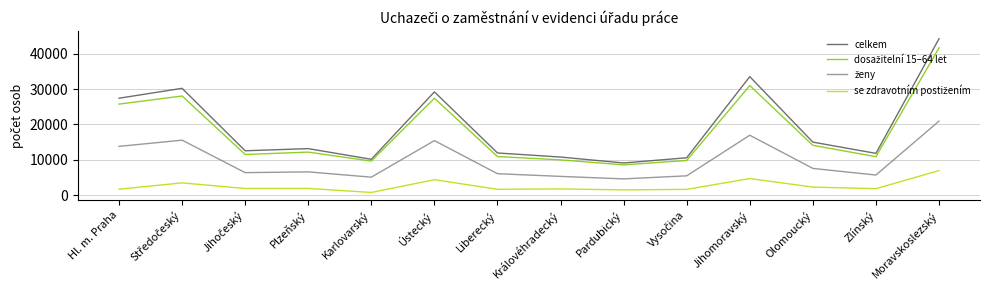

What is the spread (max minus min) of values at Pardubický?

7592